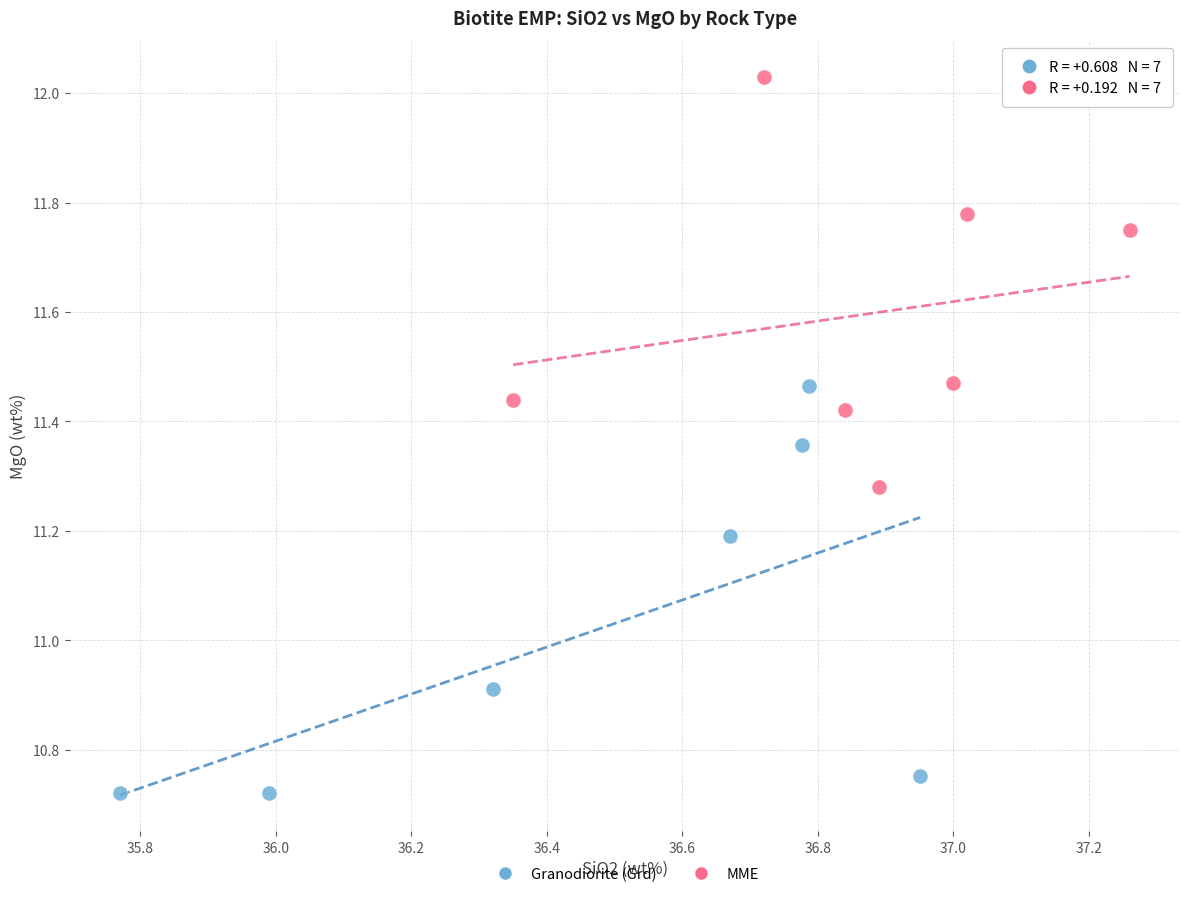

Which series reaches the minimum Y coordinate?

Granodiorite (Grd)